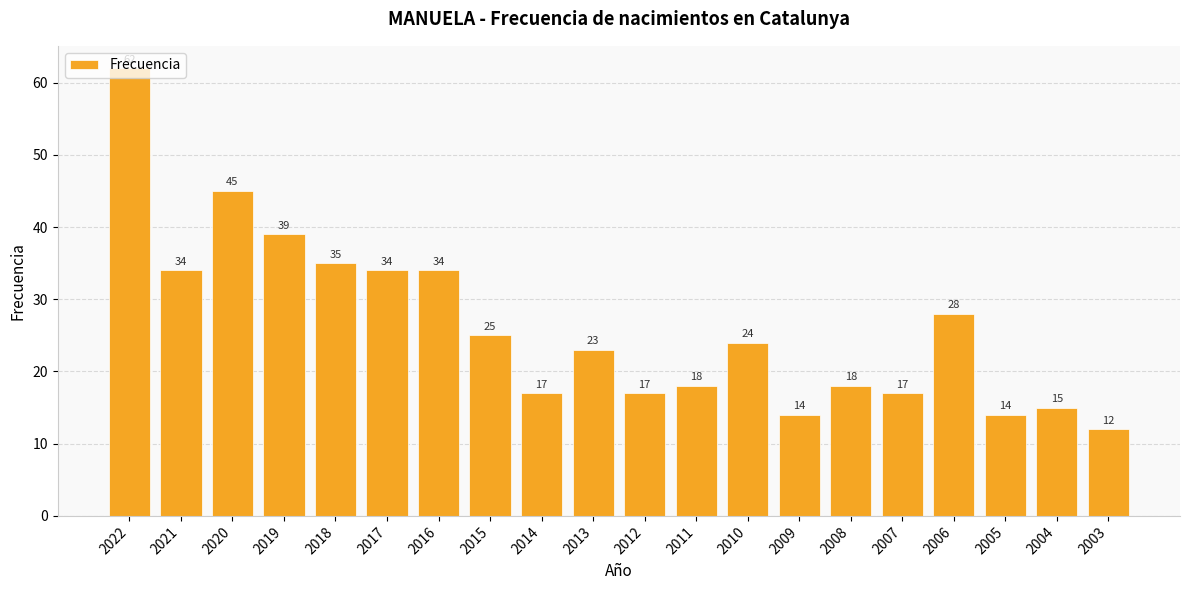

What is the change in value from 2019 to 2006?

-11